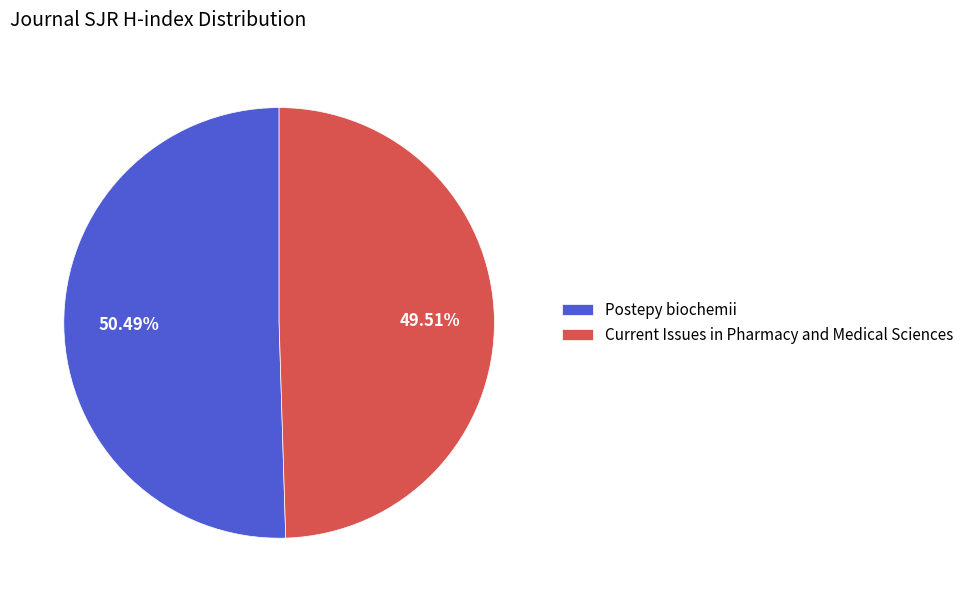

How many segments does this pie chart have?

2